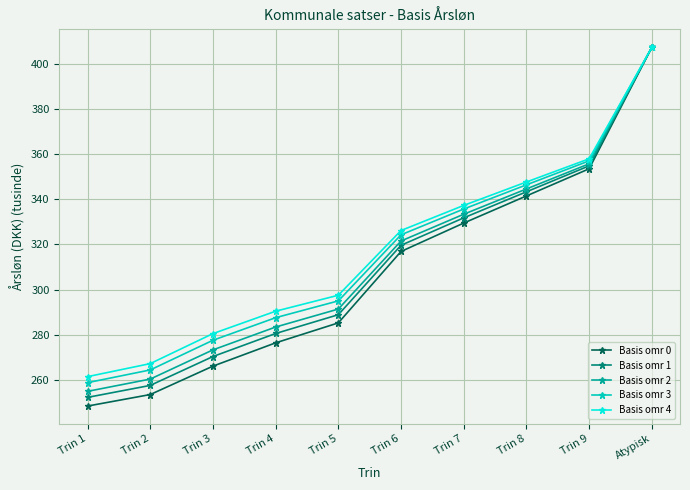

What is the minimum value shown in the chart?

248.4